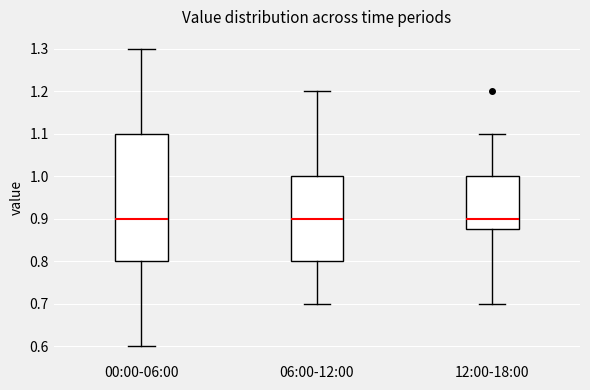

Reading left to right, transcribe this box plot: for each box, give where its median line is, the range the box spans, and where its two whiskers end, as read against the y-axis. The values are not printed on the chart, so give them approximately, as read against the axis.

00:00-06:00: median 0.90, box 0.80 to 1.10, whiskers 0.60 to 1.30
06:00-12:00: median 0.90, box 0.80 to 1.00, whiskers 0.70 to 1.20
12:00-18:00: median 0.90, box 0.88 to 1.00, whiskers 0.70 to 1.10